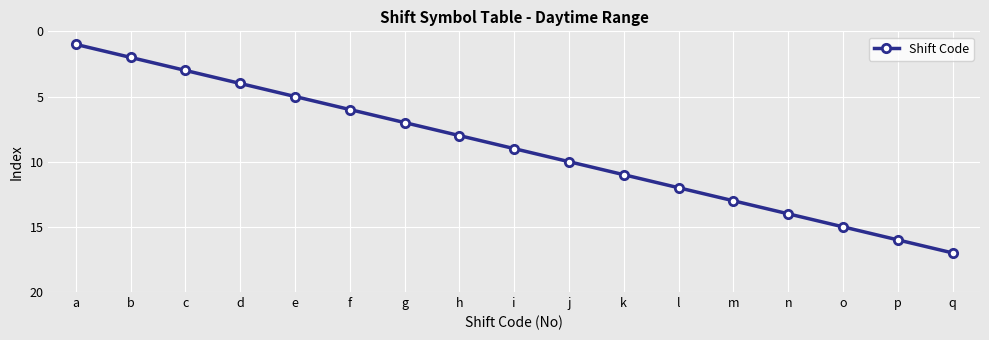

What is the value of the 1st point from the left?

1